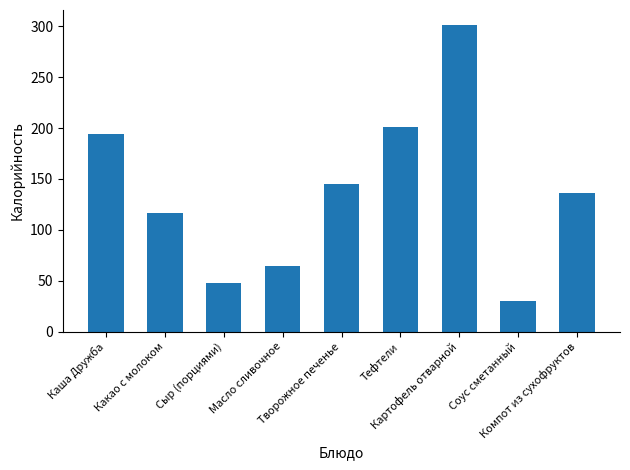

What is the sum of the values at Масло сливочное and Картофель отварной?

365.6